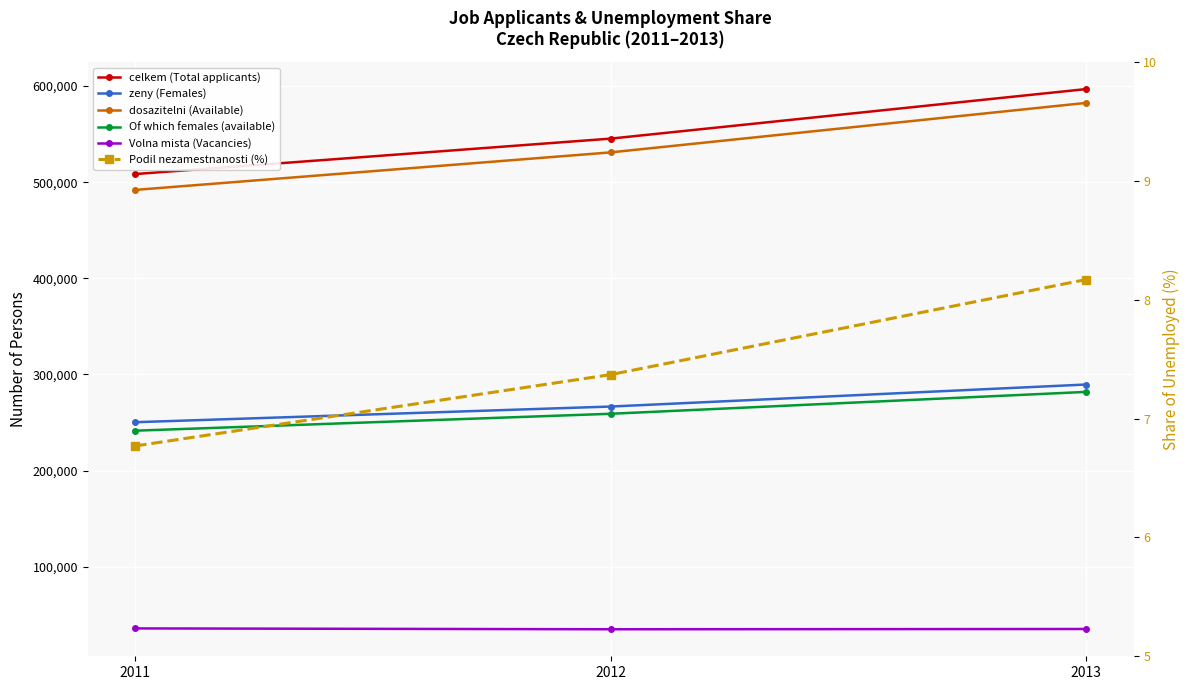

Which category has the highest value in the Of which females (available) series?

2013